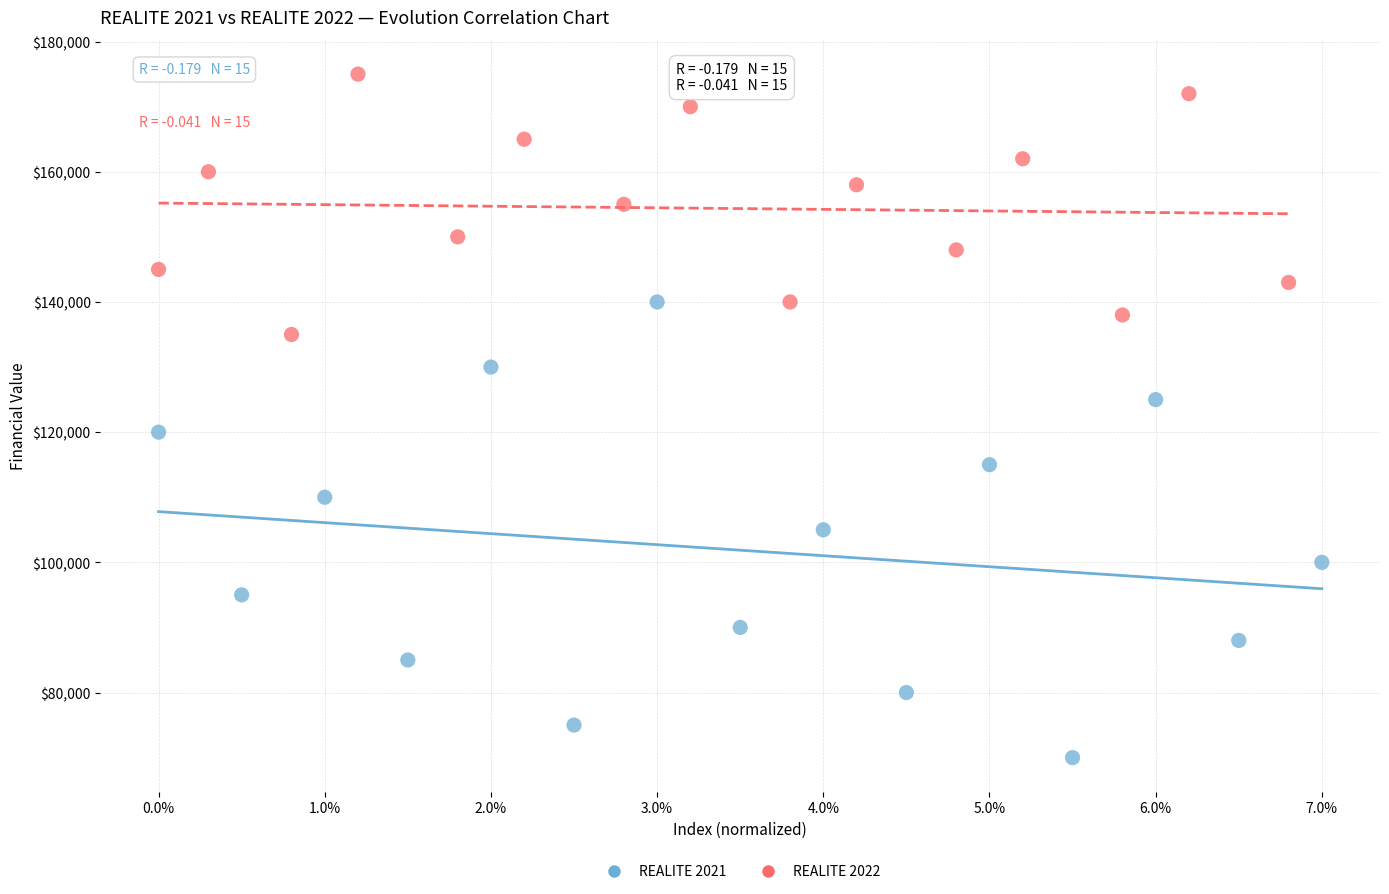

Which series reaches the maximum Y coordinate?

REALITE 2022